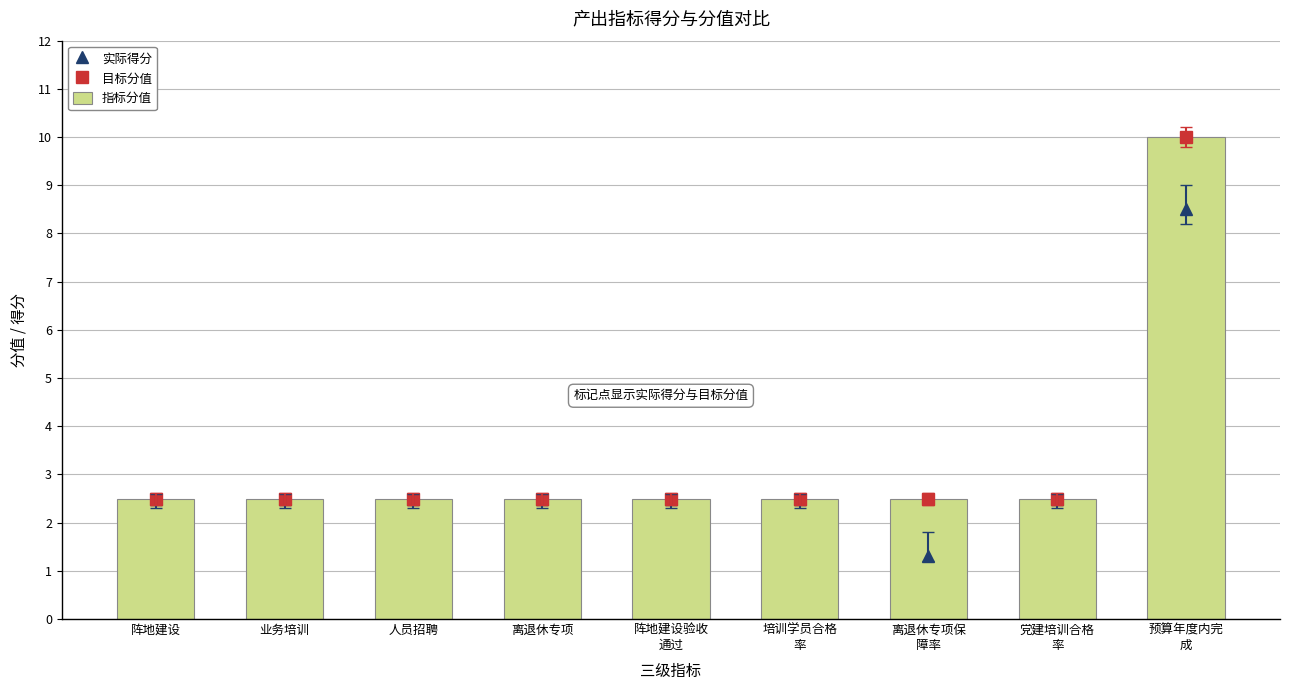

What is the value of the 实际得分 bar at the 8th from the left?

2.5